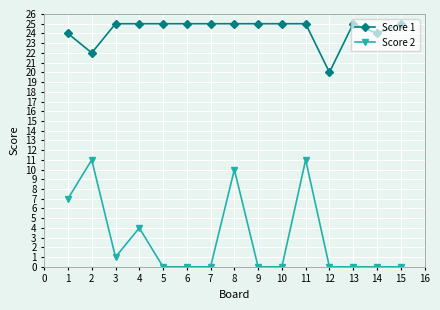

Which series has the largest range (max minus min)?

Score 2